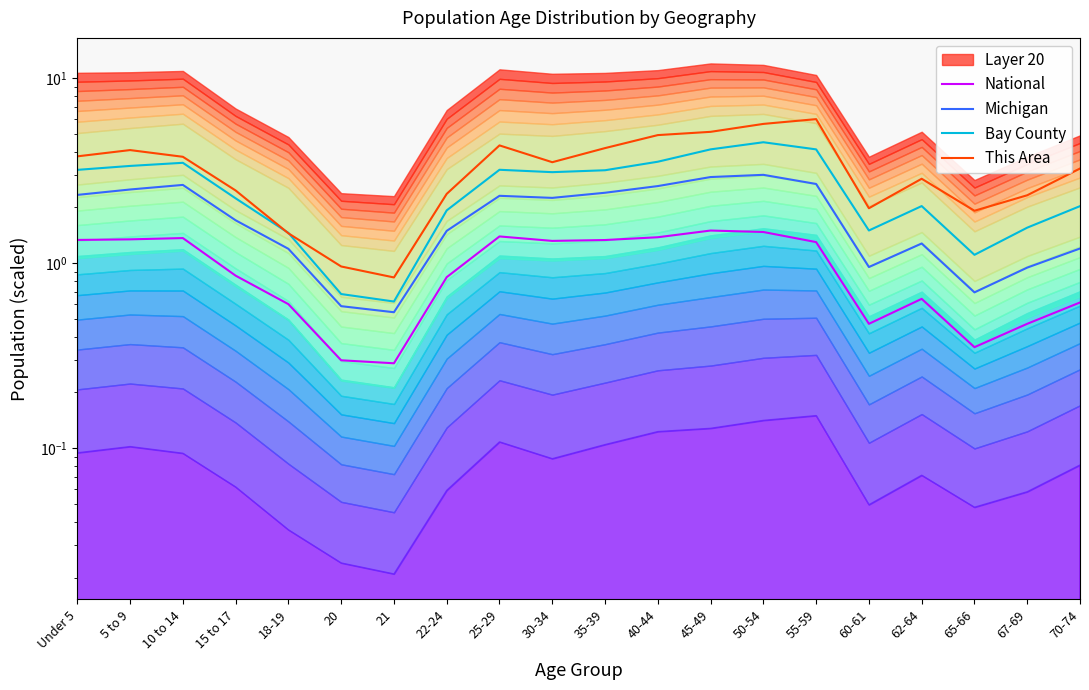

What is the label of the 16th point from the right?

18-19